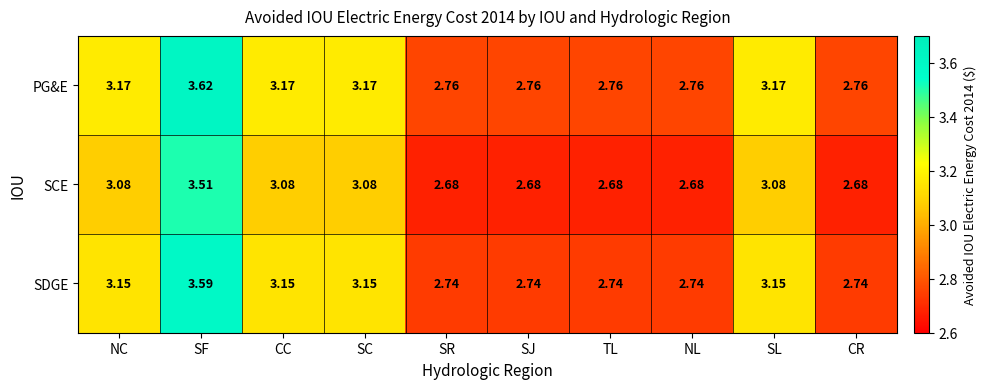

Which series has the widest spread of values?

PG&E